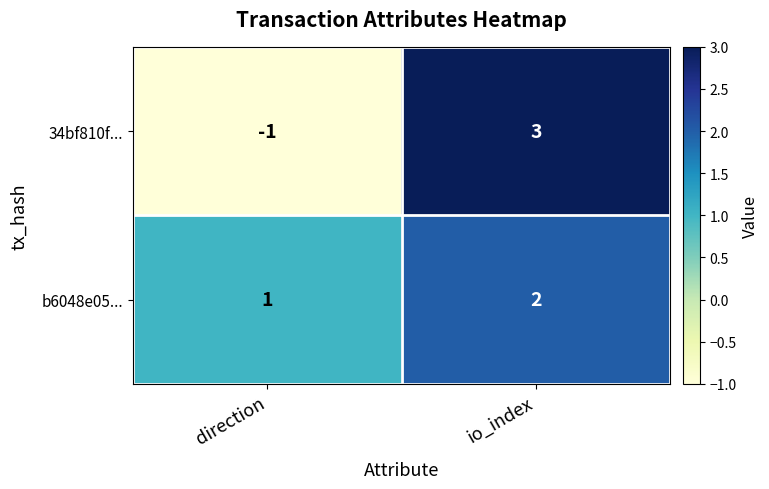

The value of 34bf810f... at io_index is 3. True or false?

True